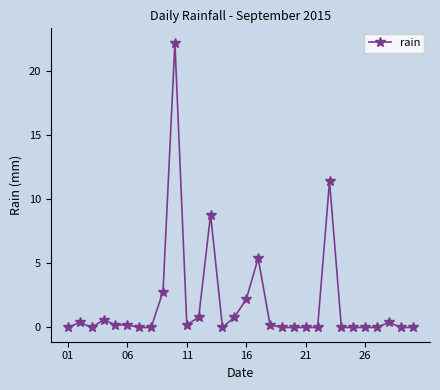

True or false: there are more than 1 points higher than both neighbors.

True